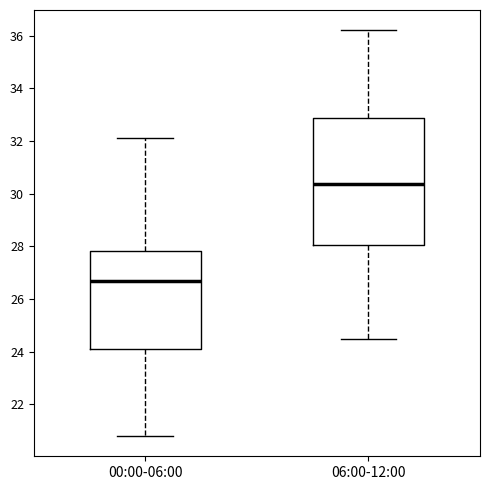

Reading left to right, read every box against the y-axis: the position of its median line, the range the box covers, and the ends of its whiskers. The values are not printed on the chart, so give them approximately, as read against the axis.

00:00-06:00: median 26.6, box 24.2 to 27.8, whiskers 20.8 to 32.2
06:00-12:00: median 30.4, box 28.0 to 32.8, whiskers 24.6 to 36.2